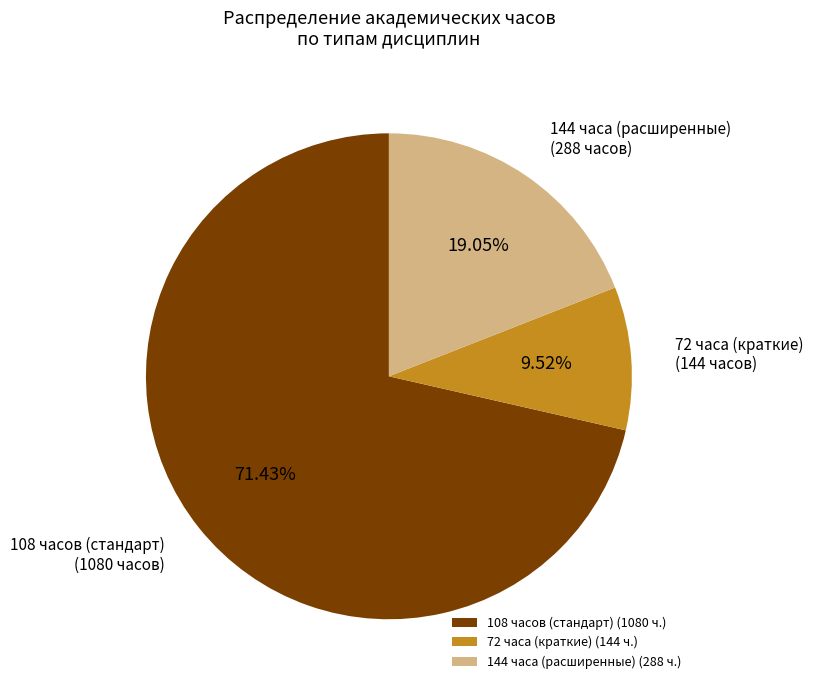

Is the sum of 108 часов (стандарт) and 72 часа (краткие) greater than half?

Yes